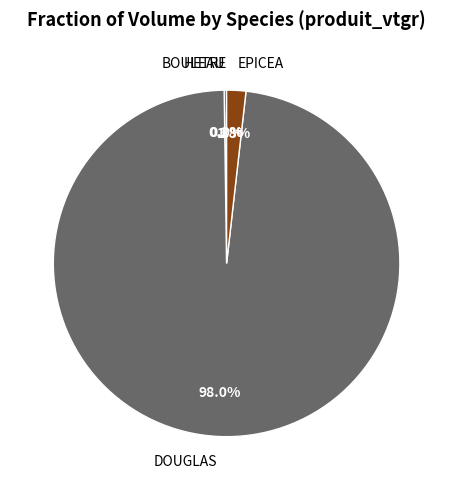

Does DOUGLAS account for over 50% of the chart?

Yes